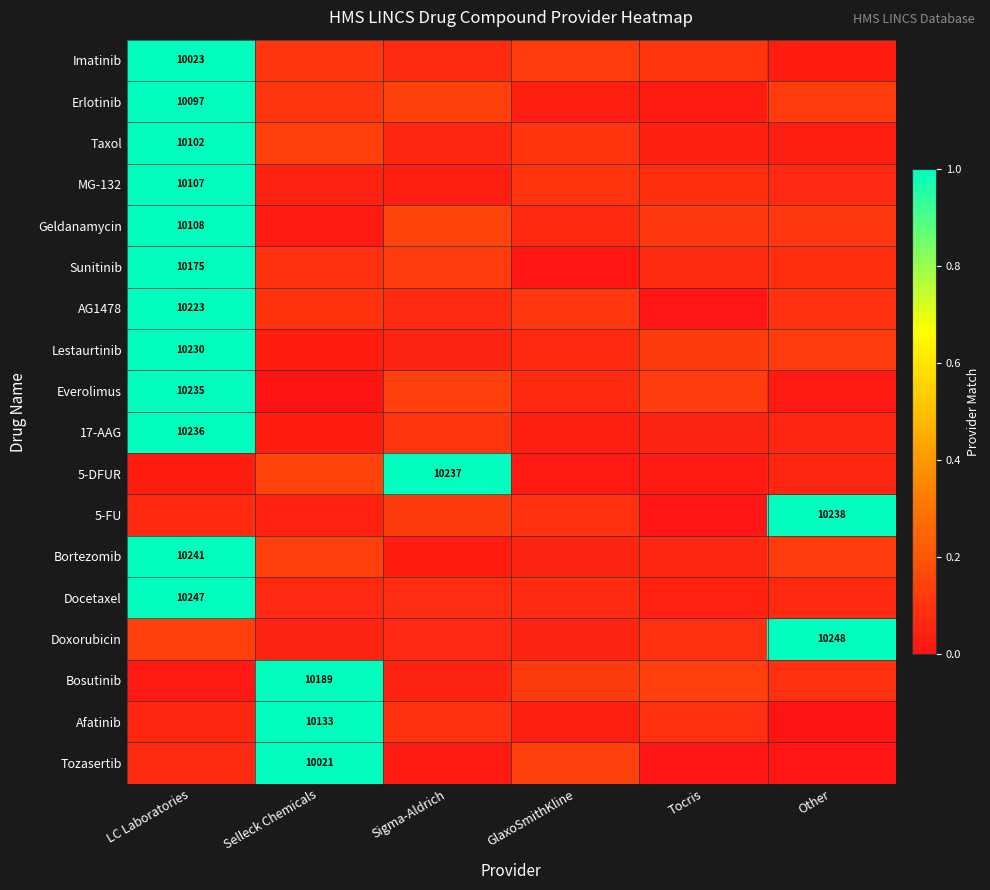

How many categories are shown in the chart?

6